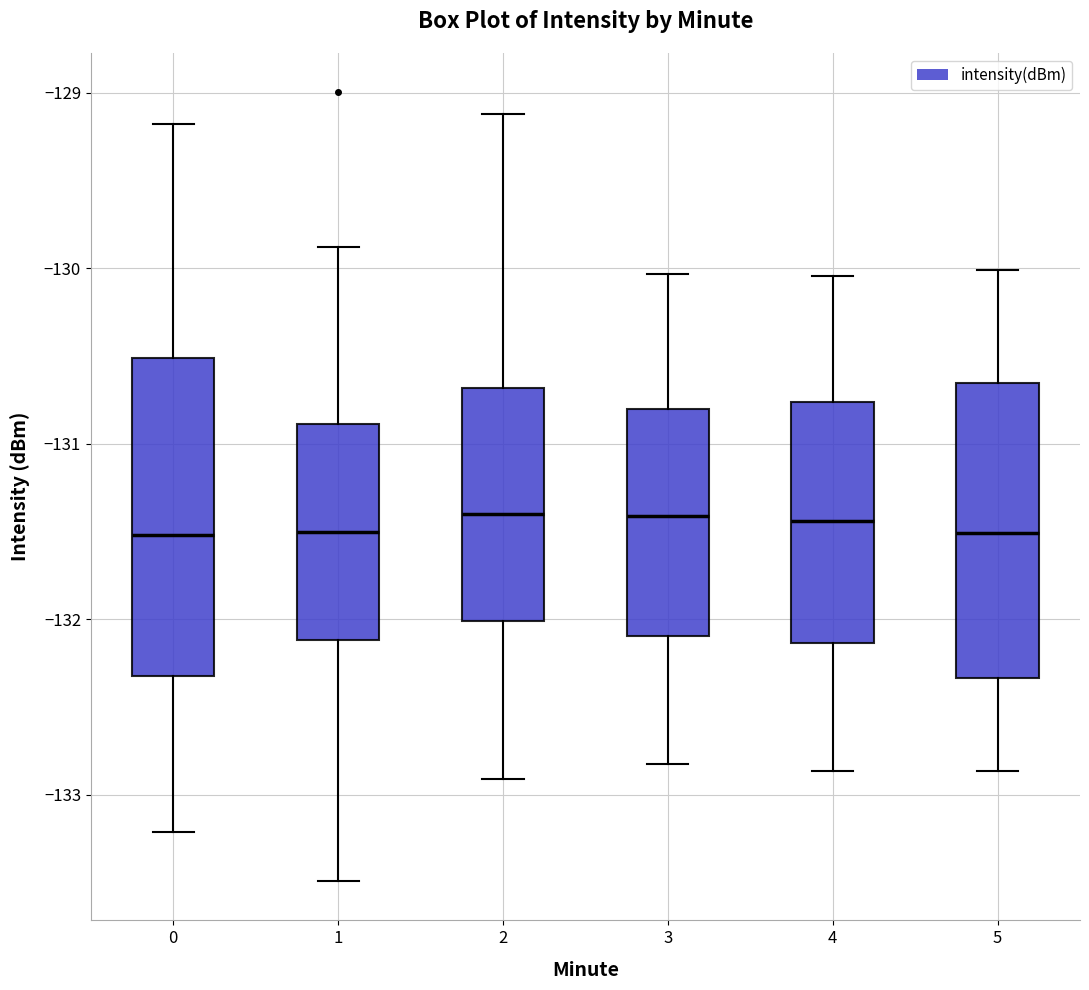

Where is the upper edge of the box at x = 1 on the y-axis? The values are not printed on the chart, so give them approximately, as read against the axis.

-130.9